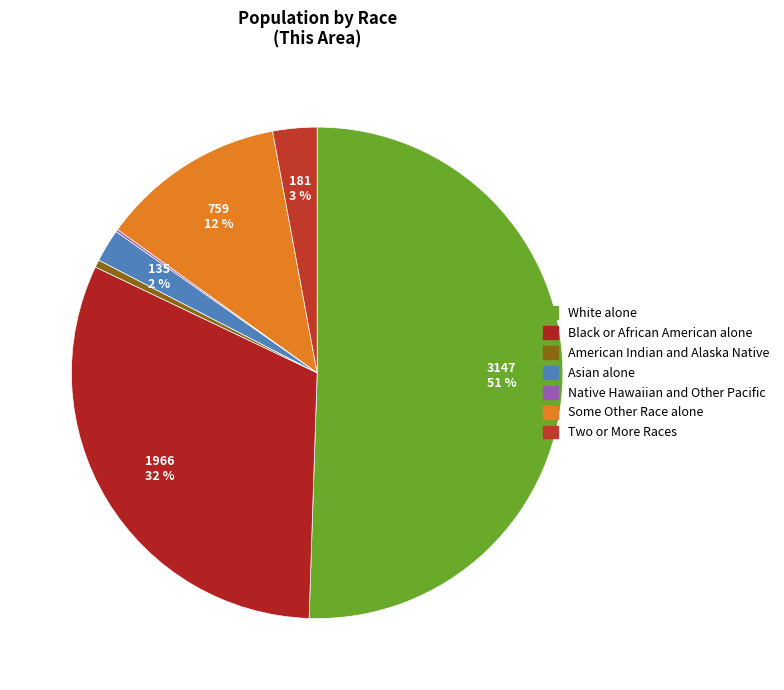

To the nearest percent, what portion does Asian alone represent?

2%